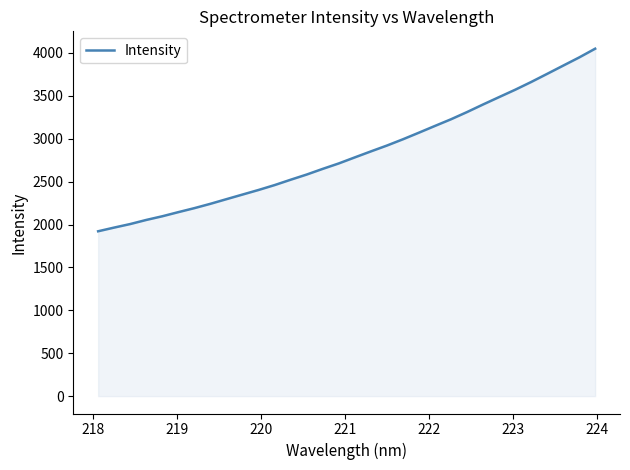

What is the greatest value displayed?

4049.4